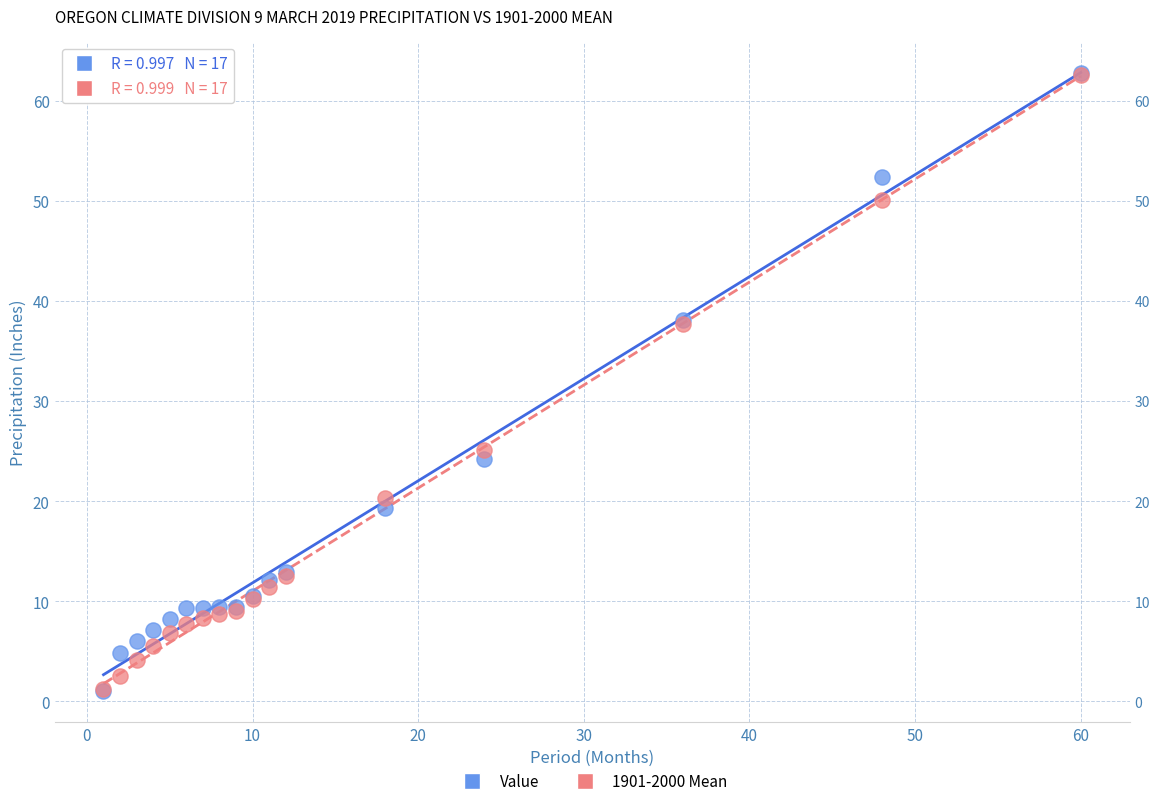

In the Value series, what Y value is closest to 31?

24.2